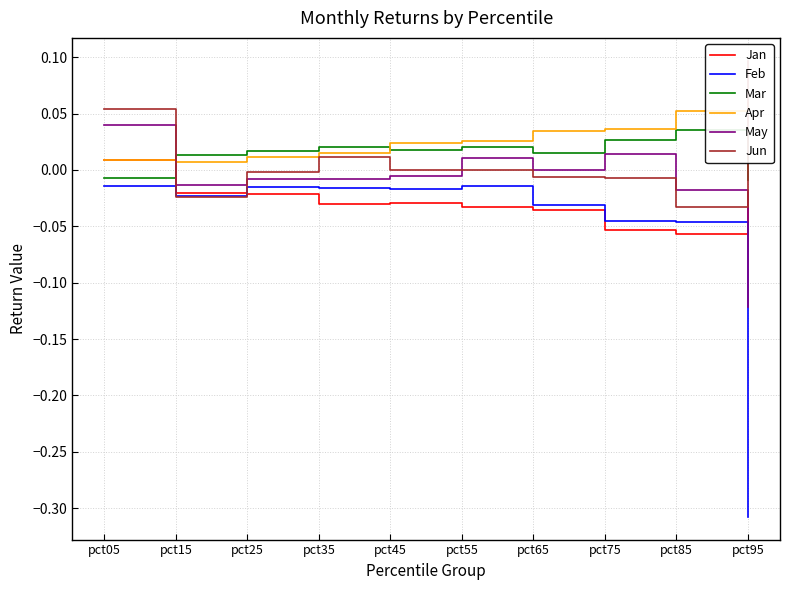

What is the difference between the maximum and minimum values in the Apr series?

0.1